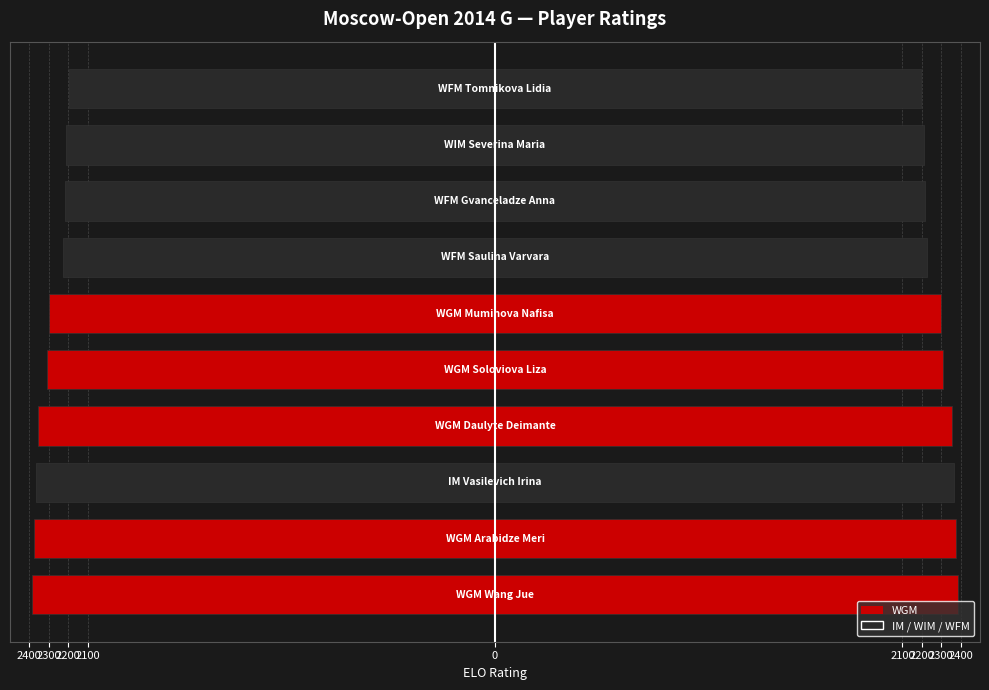

At how many categories does at least one series exceed 1031?

10